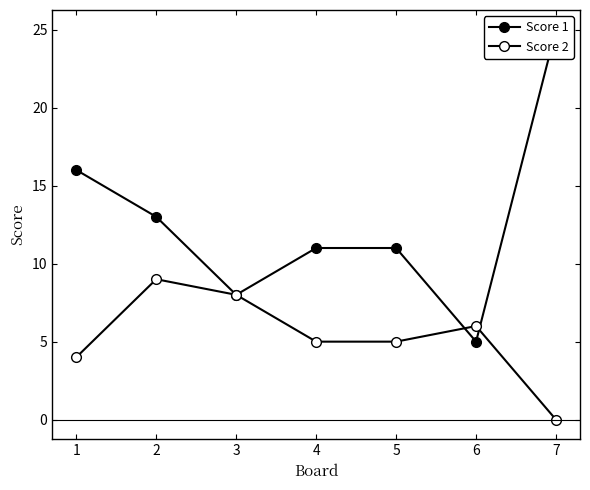

What is the value of the Score 1 point at the 3rd from the left?

8